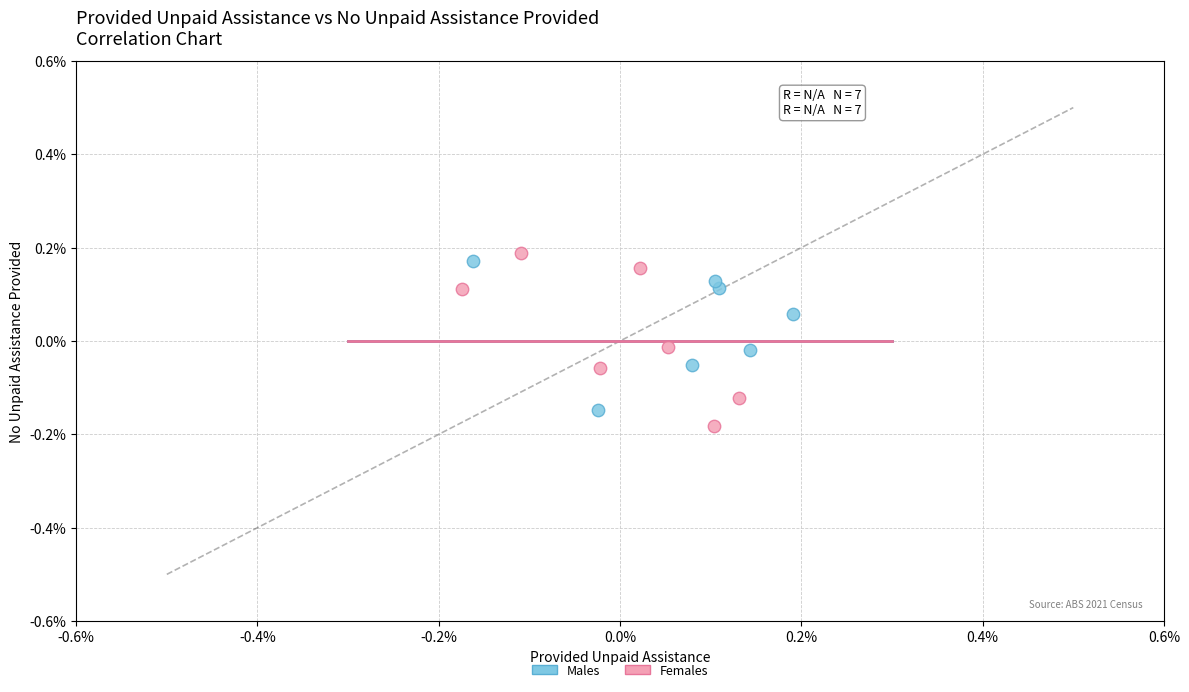

Which series contains the highest Y value?

Females